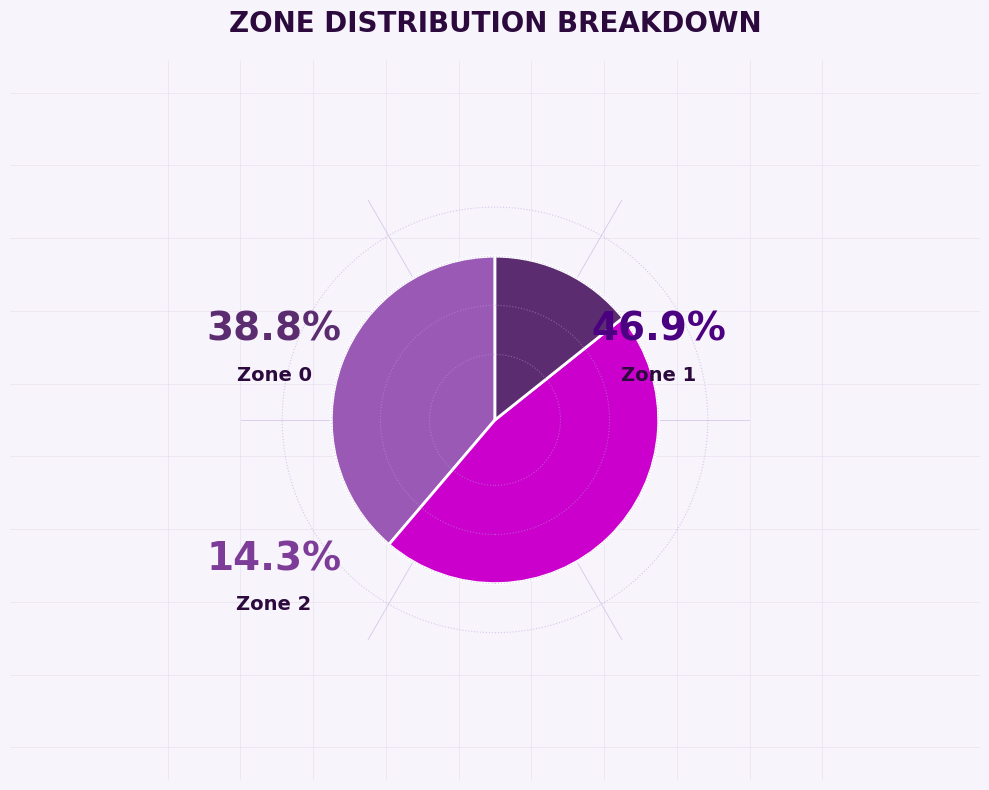

Is it true that Zone 0 is 39% of the pie?

True